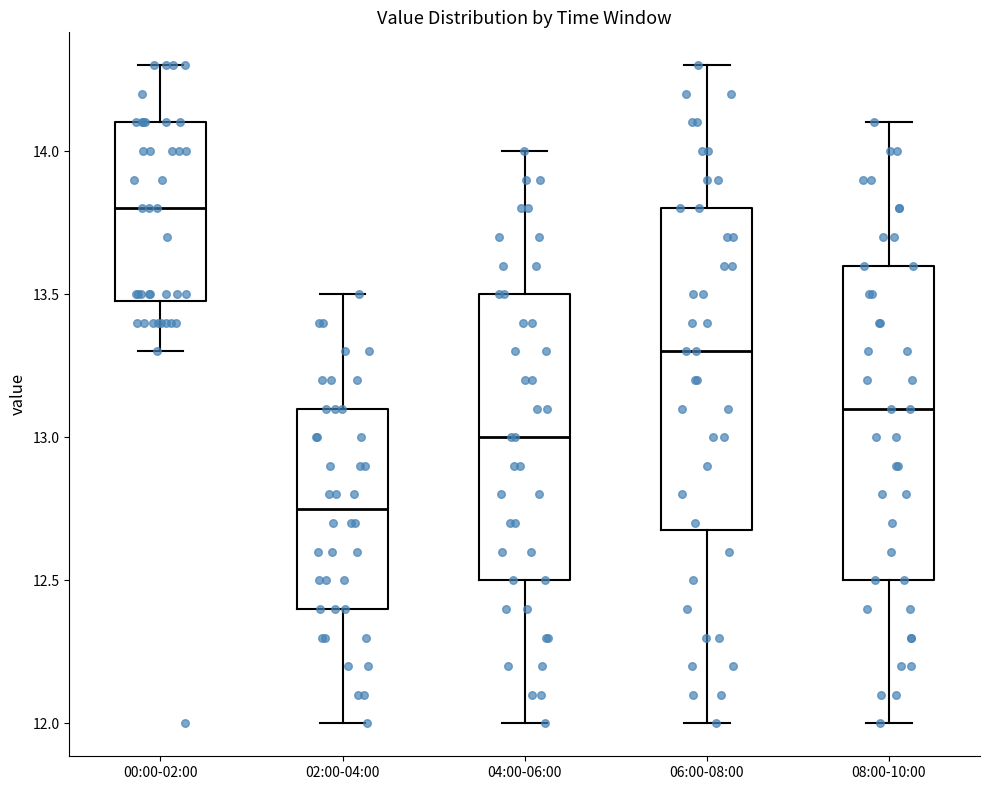

Where is the upper edge of the box for 04:00-06:00 on the y-axis? The values are not printed on the chart, so give them approximately, as read against the axis.

13.50